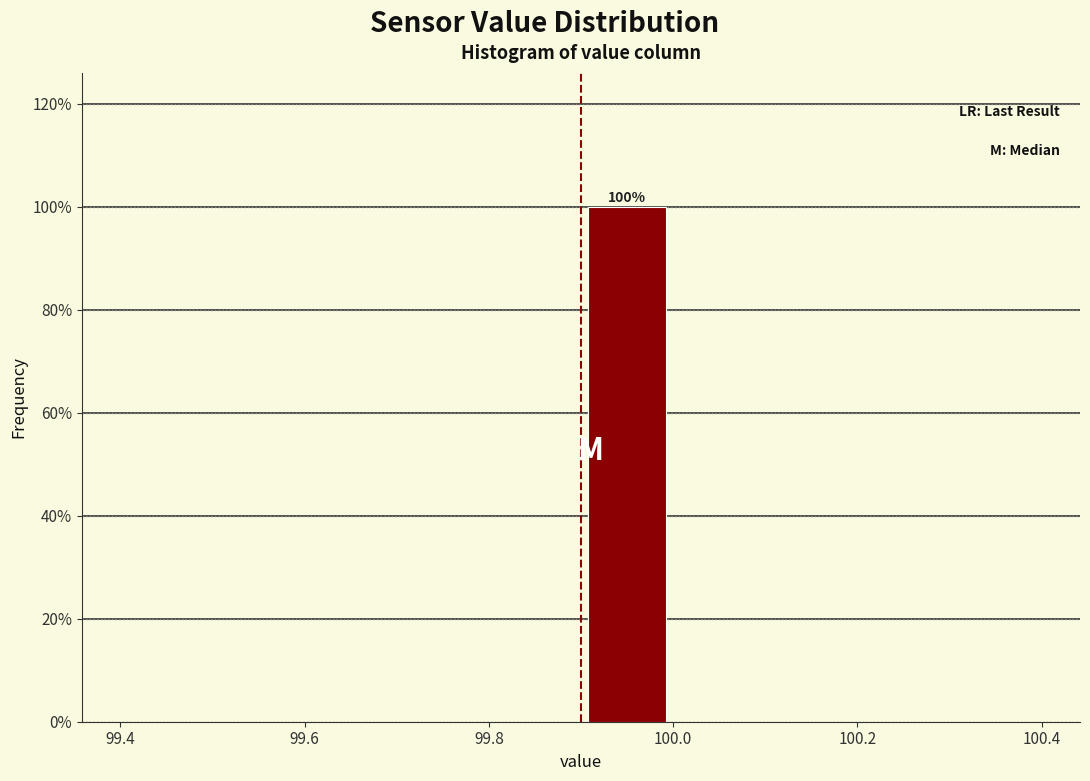

Over which range of the x-axis is the bar tallest?

99.9 to 100.0